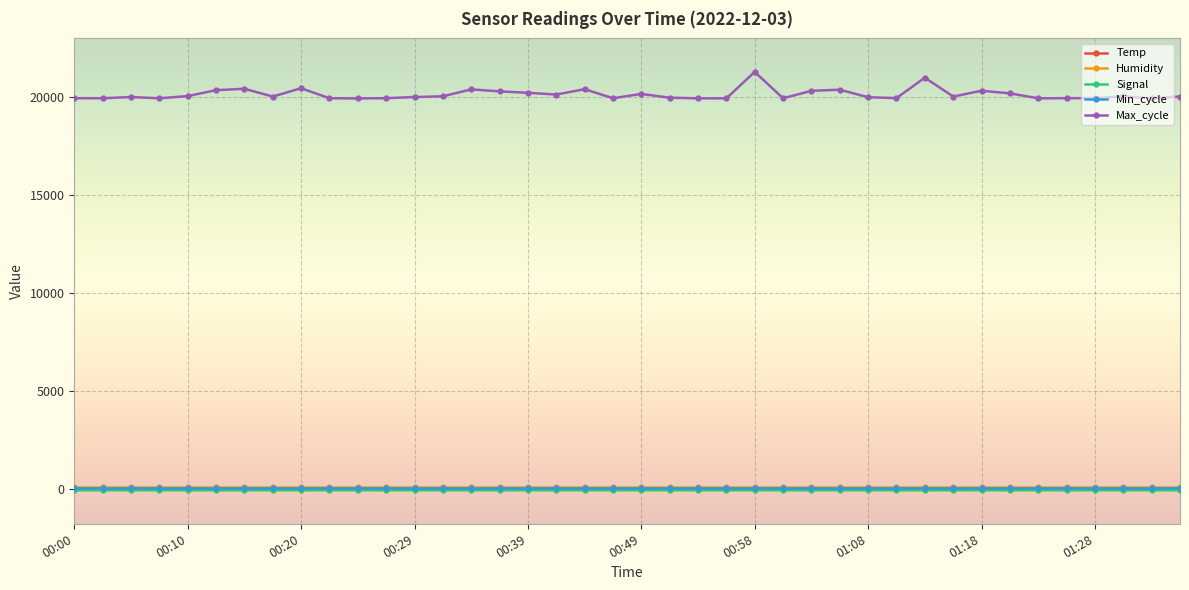

Which series has the largest range (max minus min)?

Max_cycle